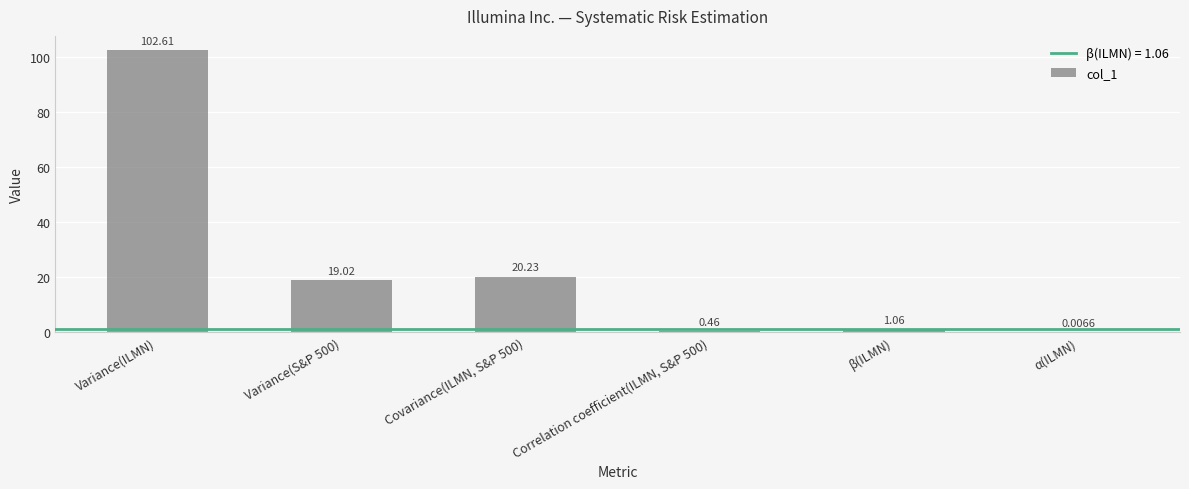

Which label corresponds to the largest value in the chart?

Variance(ILMN)